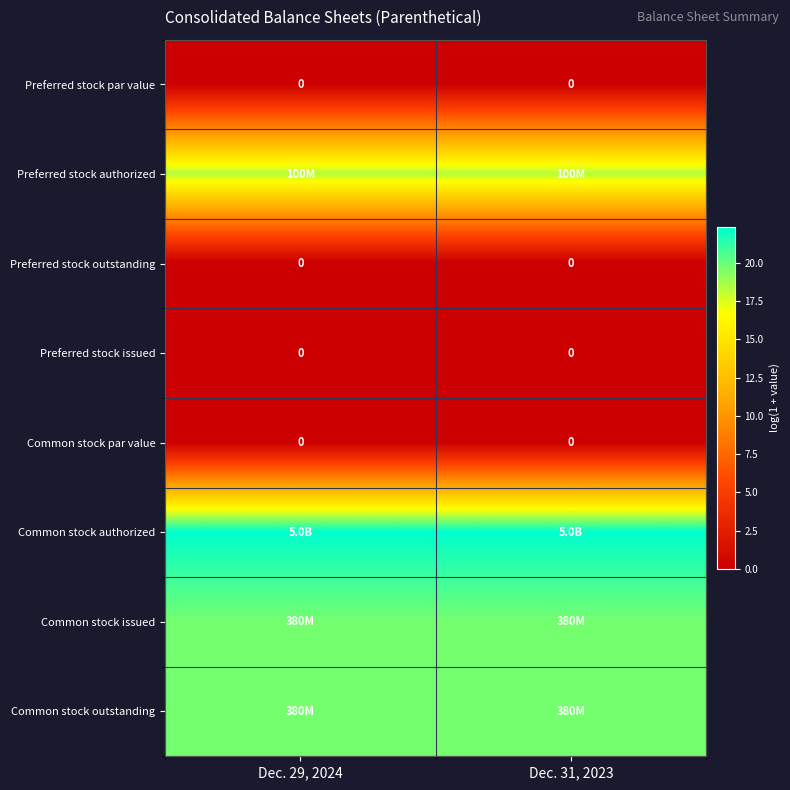

Is the value of Preferred stock issued at Dec. 31, 2023 greater than the value of Preferred stock par value at Dec. 29, 2024?

No